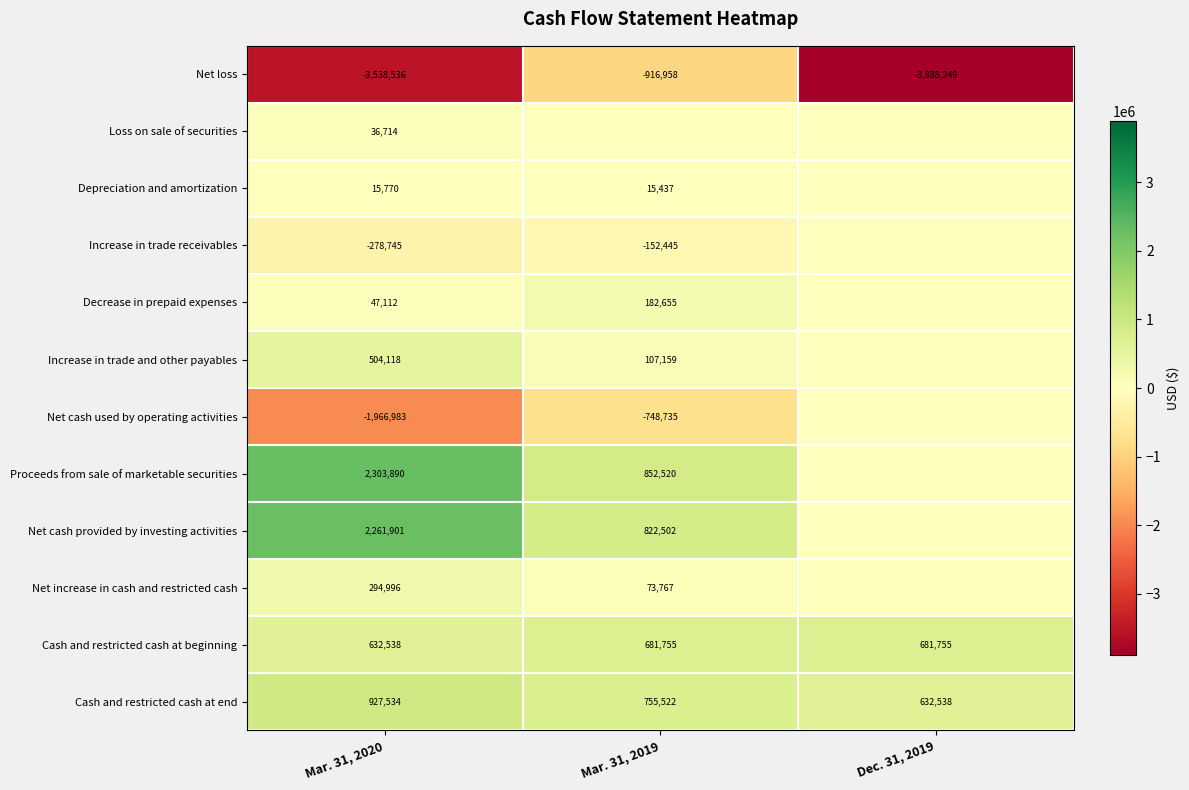

What is the sum of all Net loss values?

-8343743